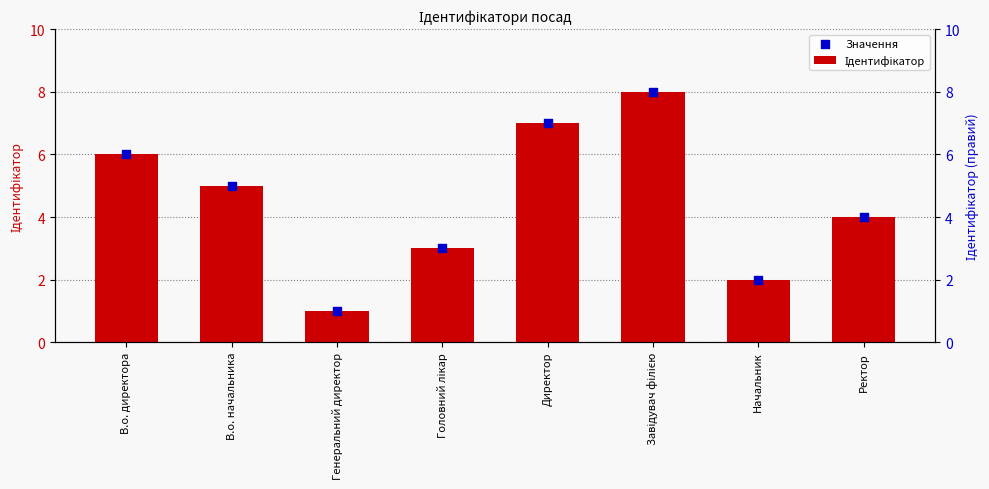

Which series contains the highest Y value?

Ідентифікатор